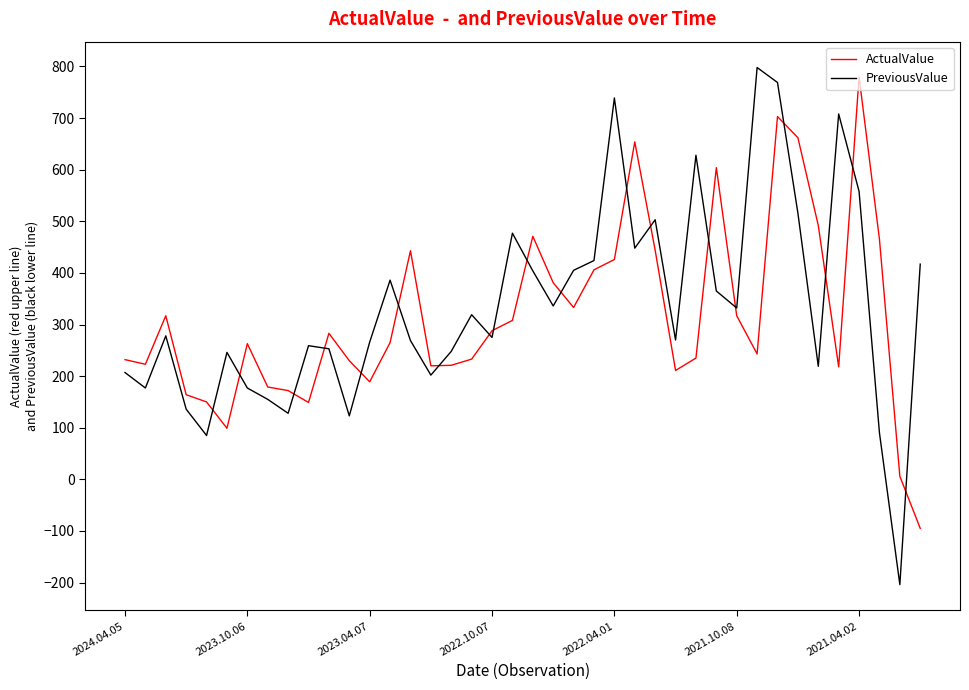

What is the maximum value shown in the chart?

798